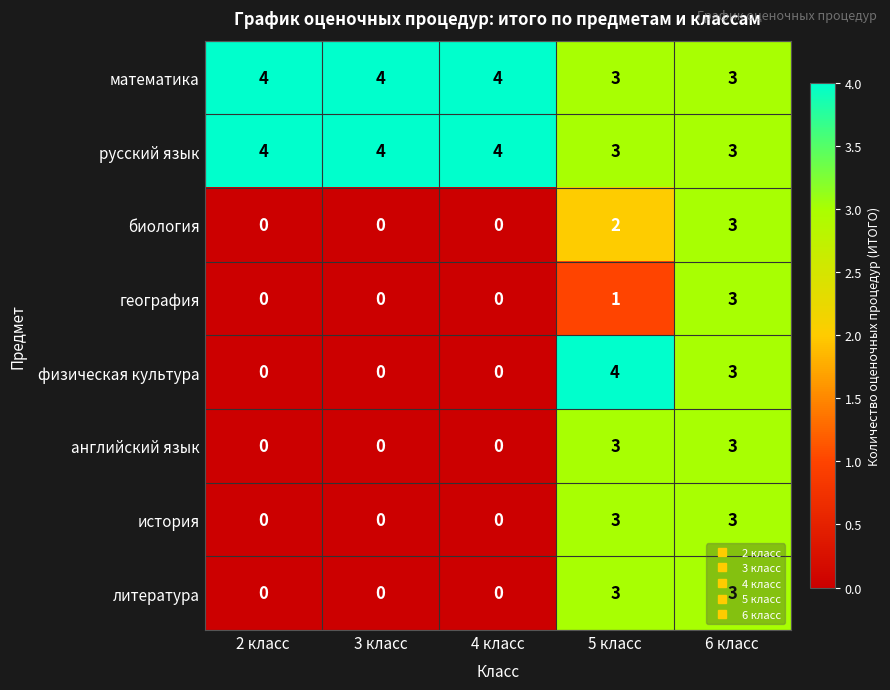

At which category is the sum across all series the highest?

6 класс